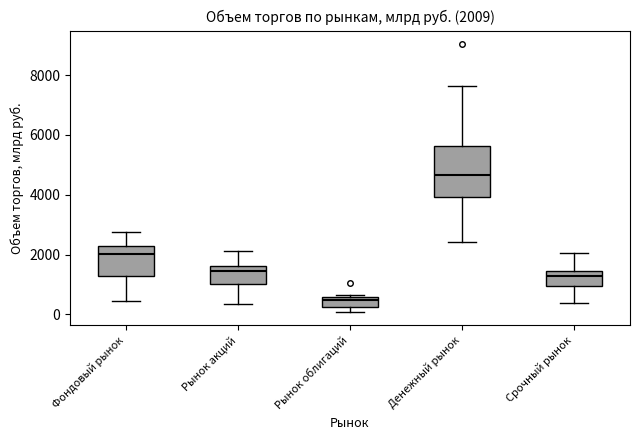

Which box has the lowest median line?

Рынок облигаций